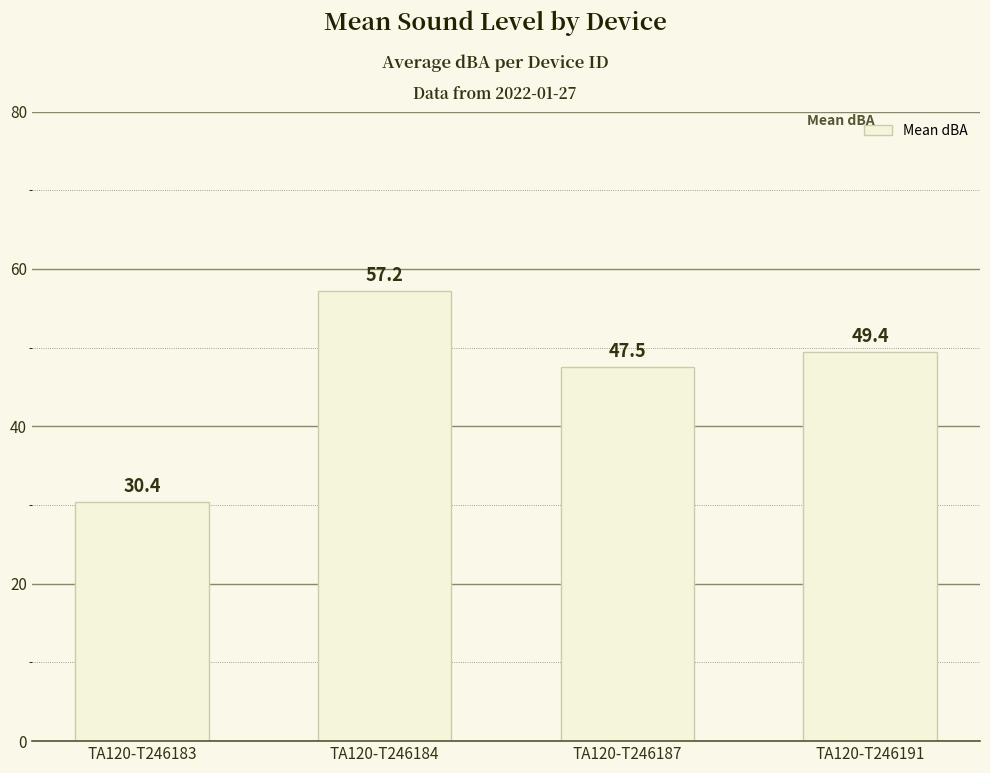

What is the difference between the maximum and minimum values?

26.8